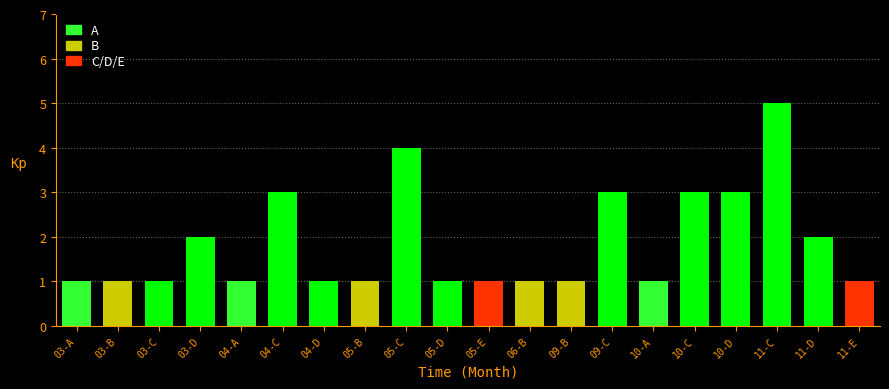

Reading right to left, extract all data points from this chart.

11-E=1	11-D=2	11-C=5	10-D=3	10-C=3	10-A=1	09-C=3	09-B=1	06-B=1	05-E=1	05-D=1	05-C=4	05-B=1	04-D=1	04-C=3	04-A=1	03-D=2	03-C=1	03-B=1	03-A=1